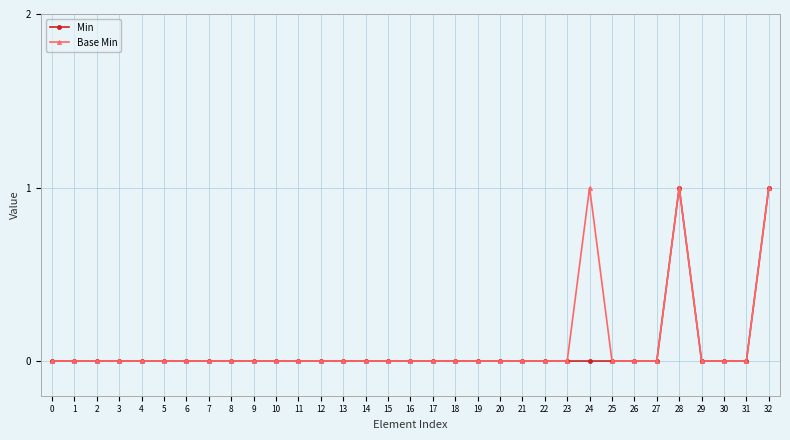

True or false: Base Min has more than 0 interior local peaks.

True